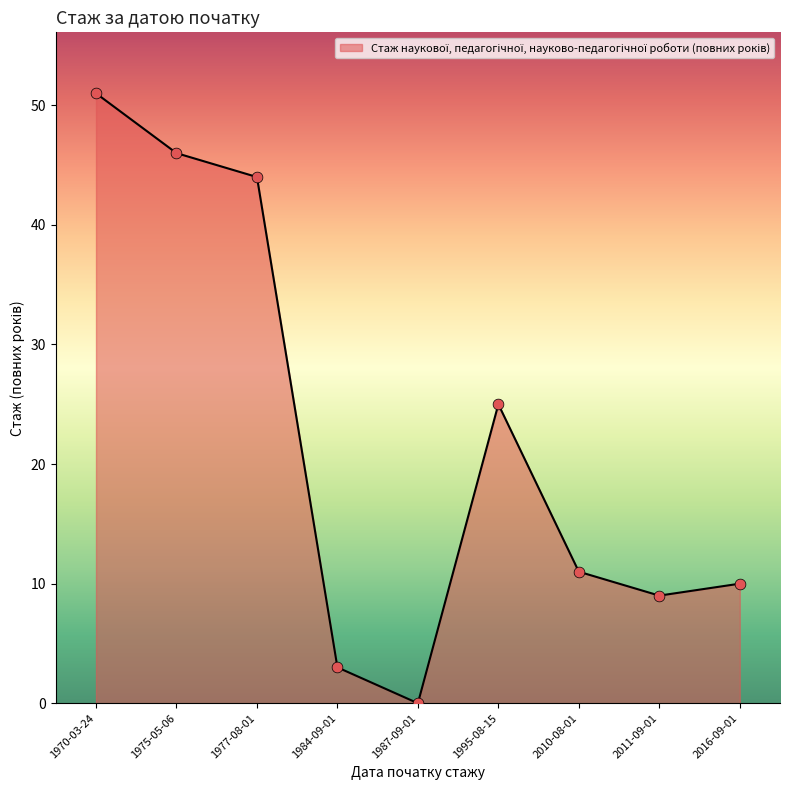

Which has a higher value, 1995-08-15 or 1987-09-01?

1995-08-15